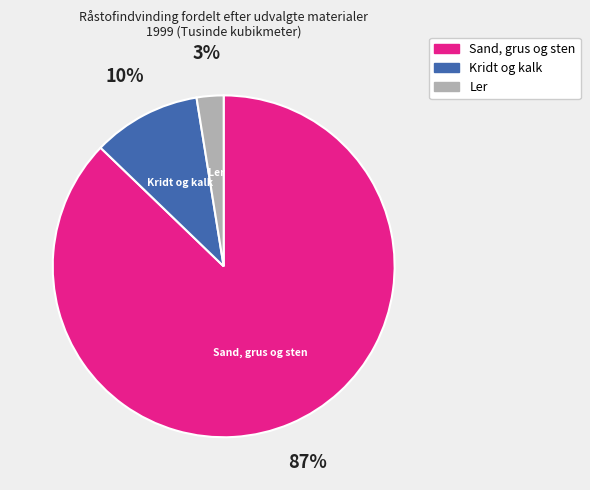

Do Ler and Kridt og kalk together represent more than half of the pie?

No